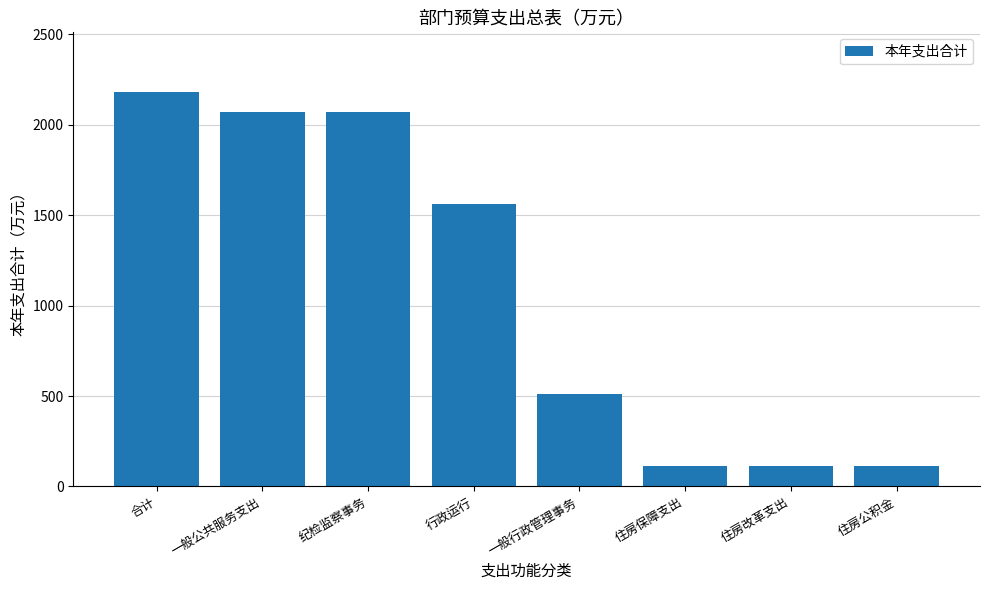

How many bars are there in total?

8